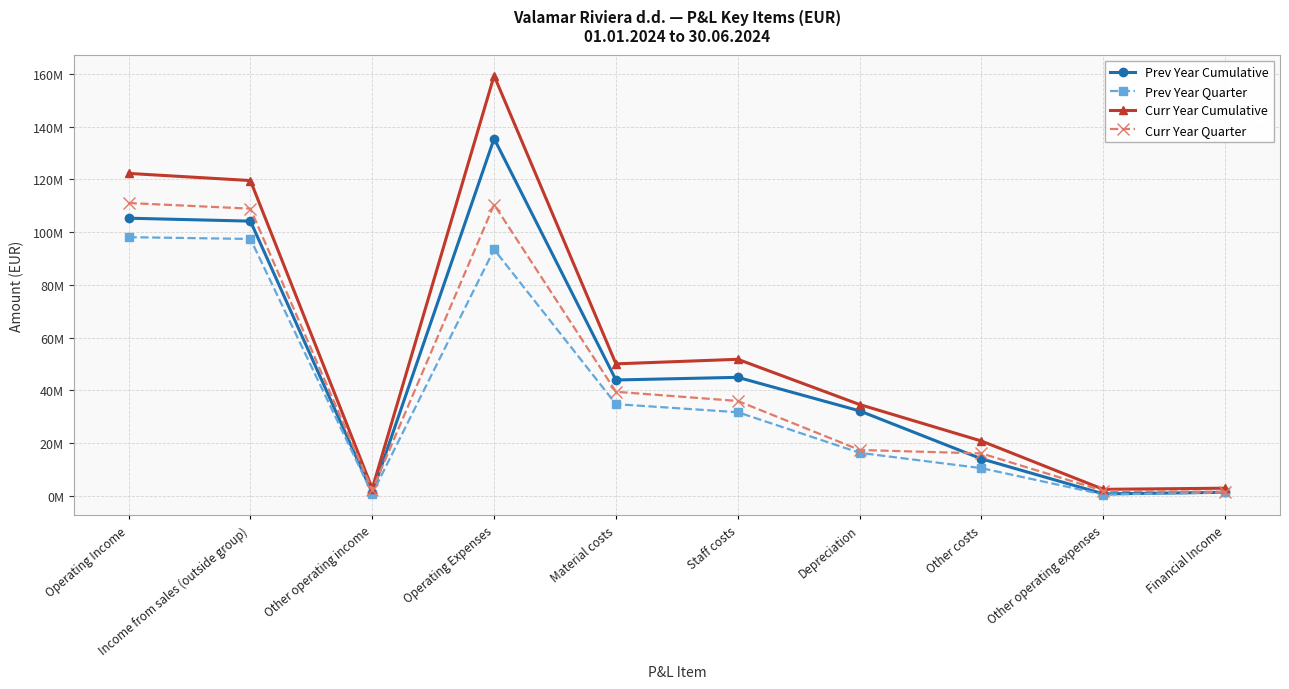

What is the approximate value of Curr Year Cumulative at Depreciation?

34565117